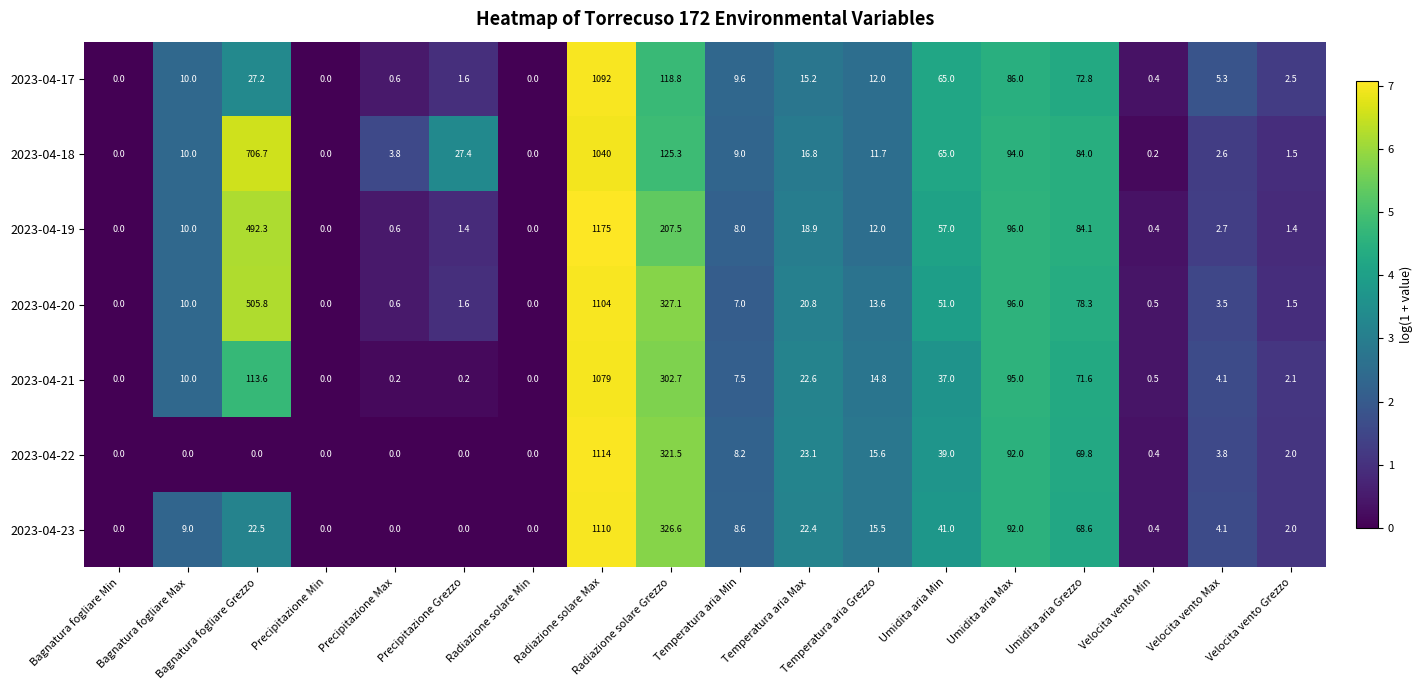

How many values in the 2023-04-23 series are below 9?

9